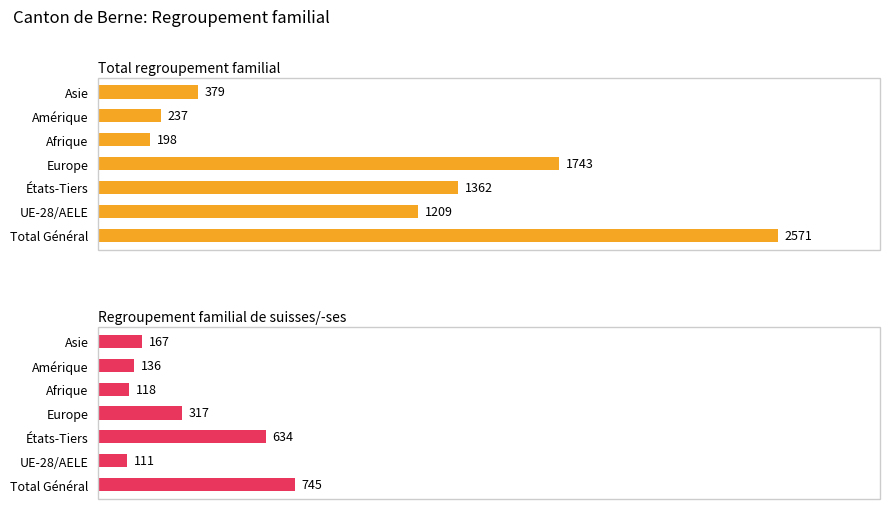

Reading right to left, what are all the values shown in this chart?

Total regroupement familial: 379	237	198	1743	1362	1209	2571
Regroupement familial de suisses/-ses: 167	136	118	317	634	111	745